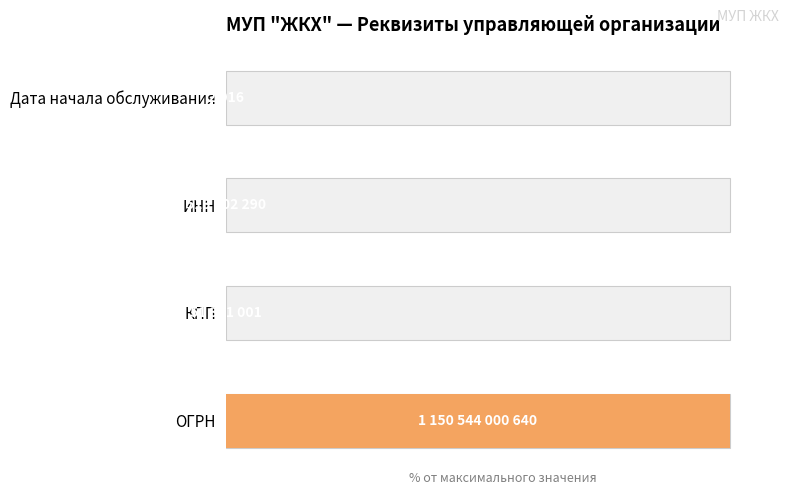

How many data points does each series have?

4